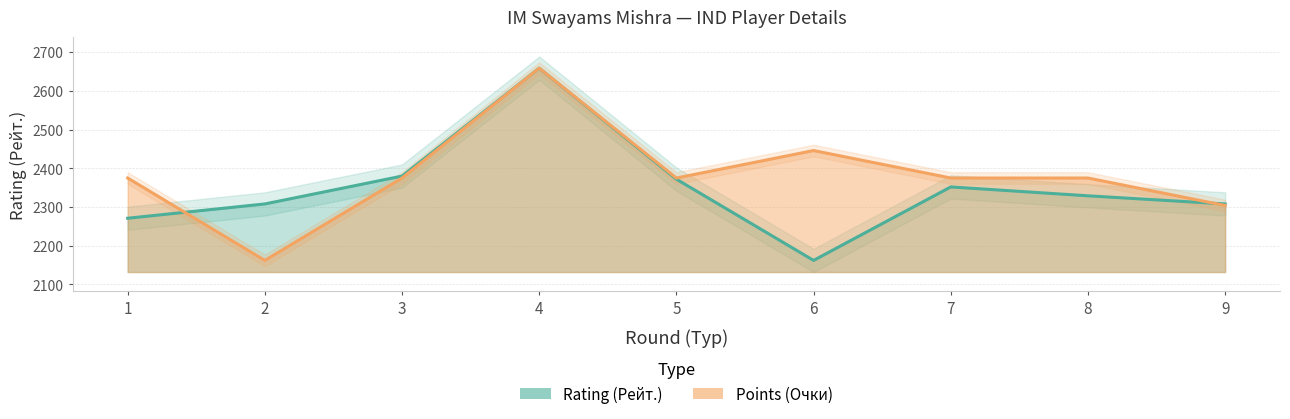

Which has a higher value, 8 or 2?

8